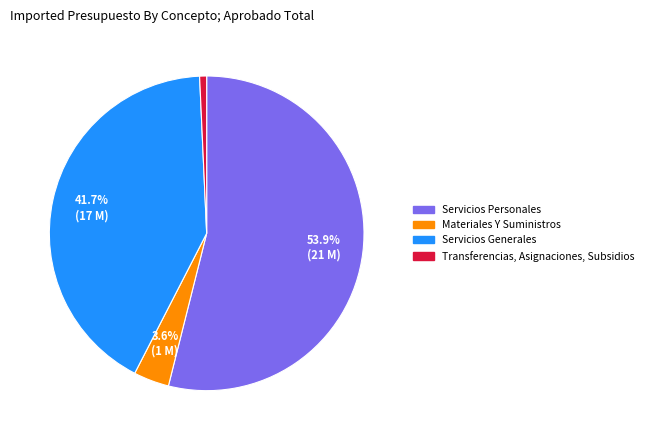

Which category has the biggest portion of the pie?

Servicios Personales